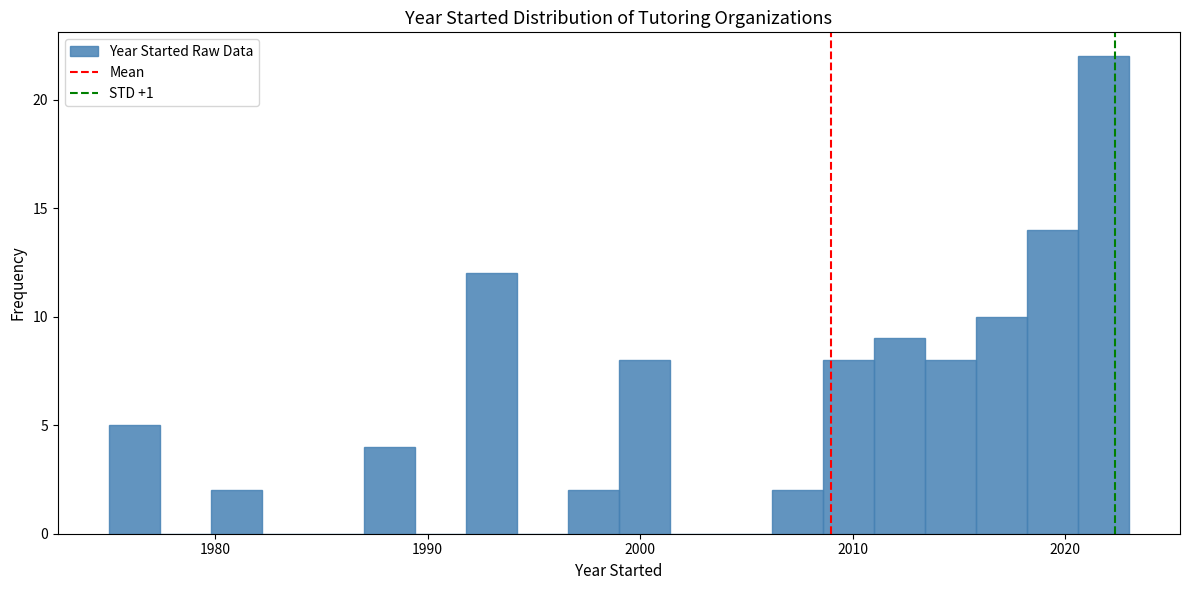

Around what value on the x-axis is the tallest bar? Give the approximate position of its centre, as read against the axis.

2022